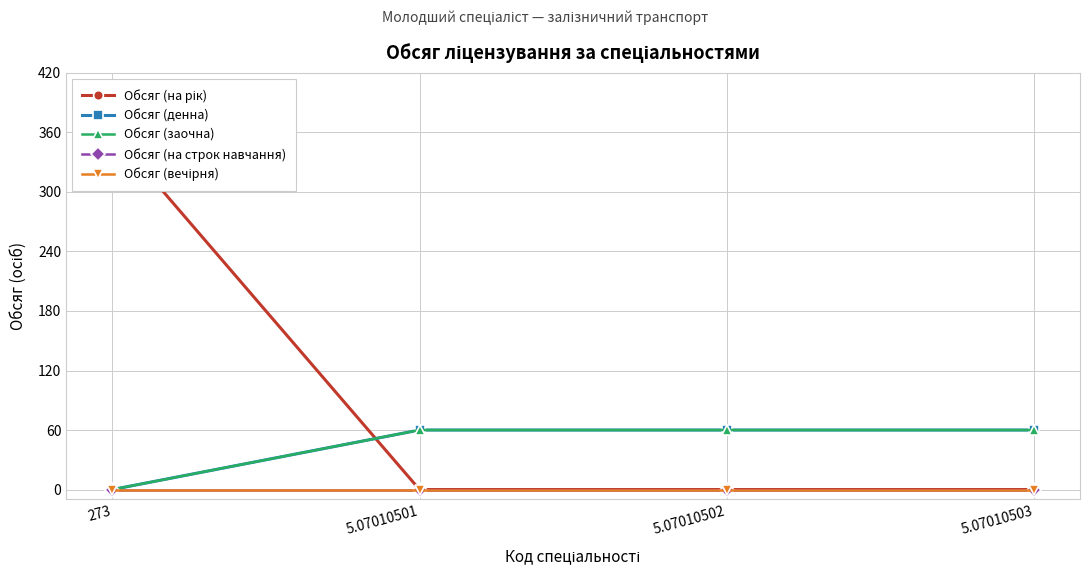

What is the average value of the Обсяг (денна) series?

45